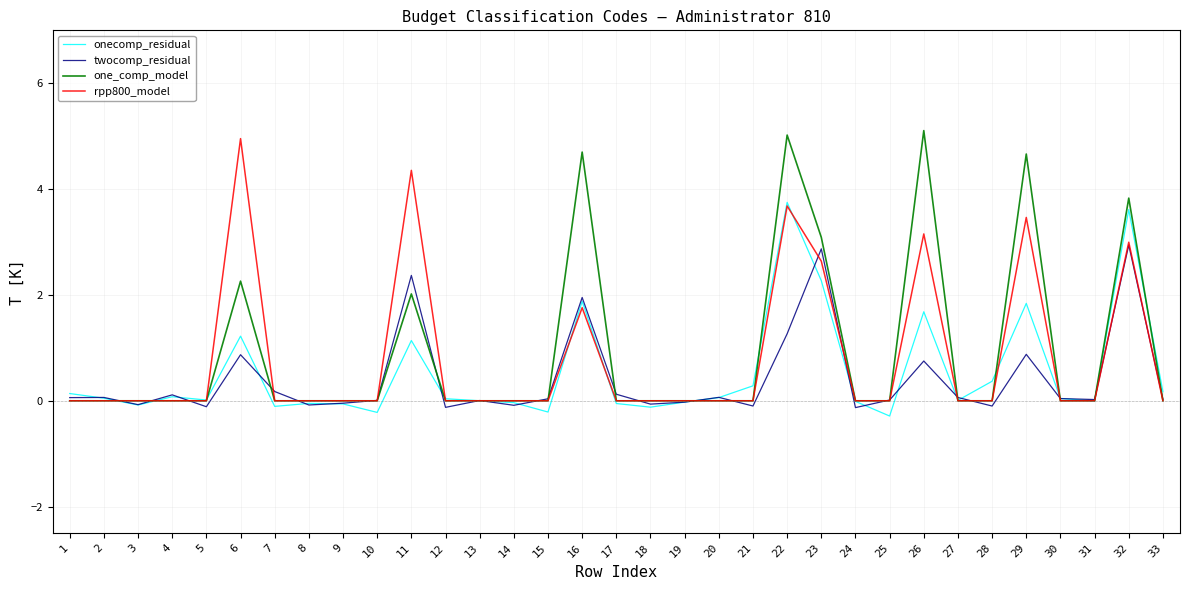

The onecomp_residual series shows 0.0 at 5. True or false?

True